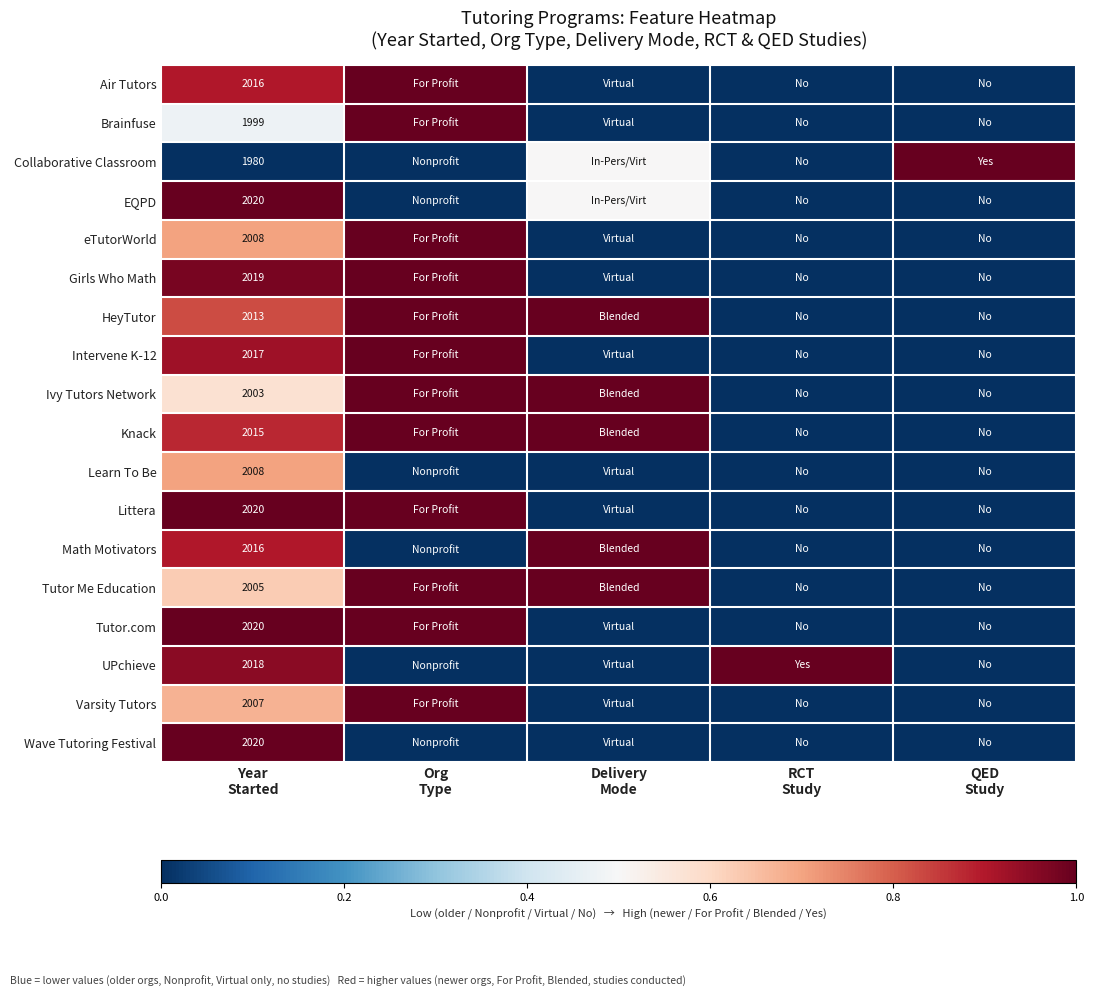

What is the difference between the maximum and minimum values in the Tutor.com series?

1.0